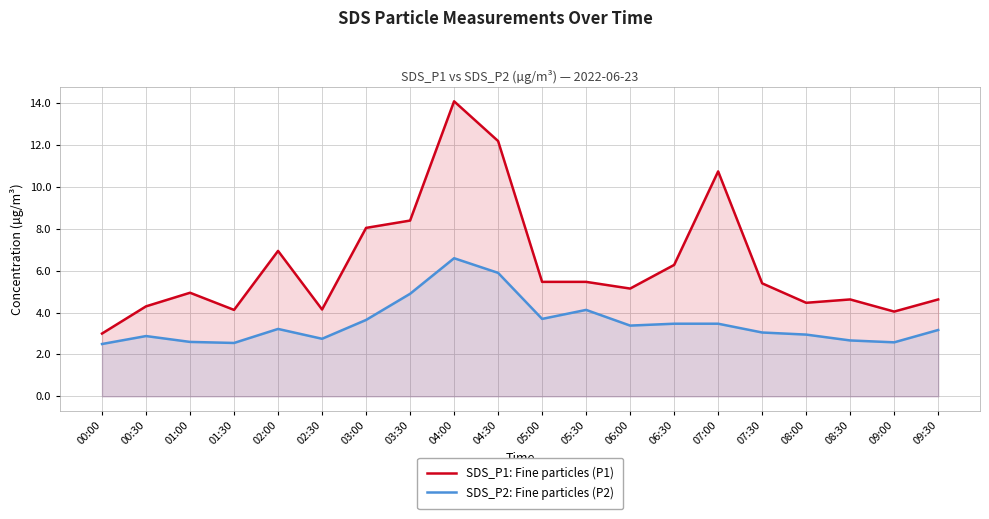

The SDS_P2: Fine particles (P2) series shows 1.2 at 01:30. True or false?

False